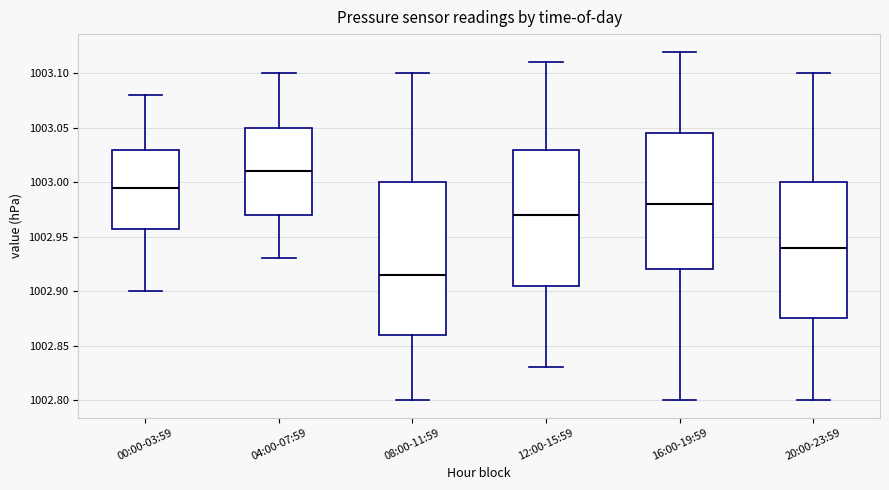

Reading left to right, read every box against the y-axis: the position of its median line, the range the box covers, and the ends of its whiskers. The values are not printed on the chart, so give them approximately, as read against the axis.

00:00-03:59: median 1002.995, box 1002.960 to 1003.030, whiskers 1002.900 to 1003.080
04:00-07:59: median 1003.010, box 1002.970 to 1003.050, whiskers 1002.930 to 1003.100
08:00-11:59: median 1002.915, box 1002.860 to 1003.000, whiskers 1002.800 to 1003.100
12:00-15:59: median 1002.970, box 1002.905 to 1003.030, whiskers 1002.830 to 1003.110
16:00-19:59: median 1002.980, box 1002.920 to 1003.045, whiskers 1002.800 to 1003.120
20:00-23:59: median 1002.940, box 1002.875 to 1003.000, whiskers 1002.800 to 1003.100